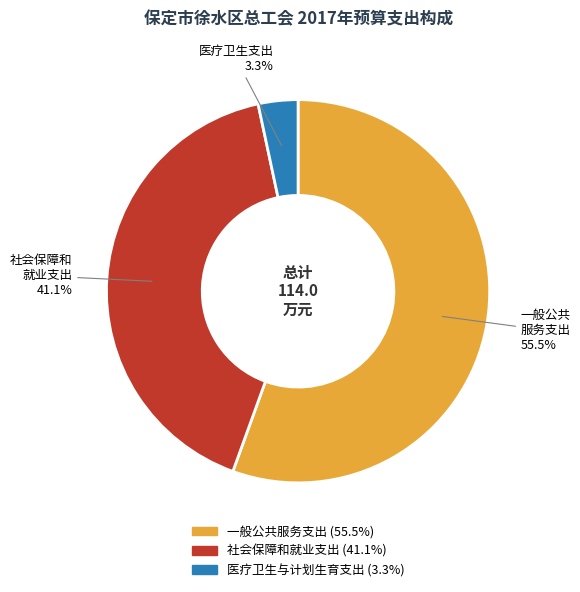

Do 社会保障和就业支出 and 一般公共服务支出 together represent more than half of the pie?

Yes